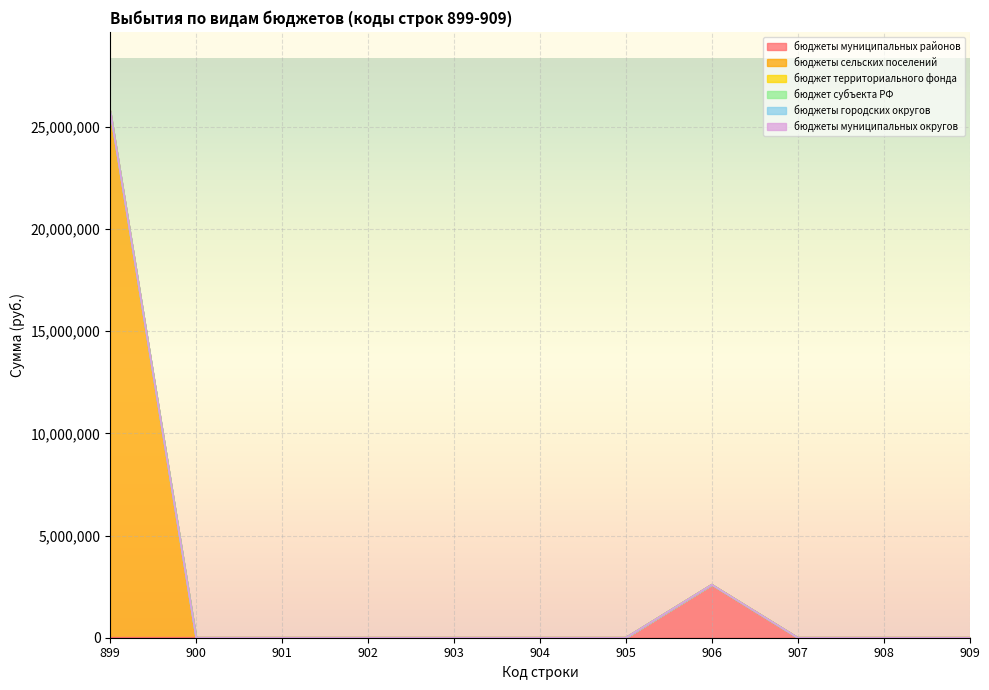

At which category is the sum across all series the highest?

899